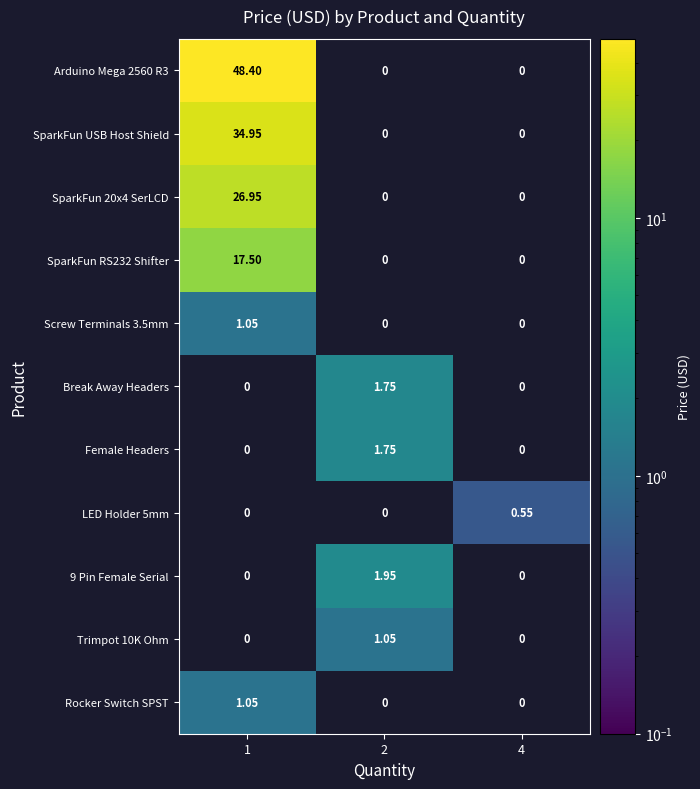

Is the value of Rocker Switch SPST at 4 greater than the value of 9 Pin Female Serial at 2?

No